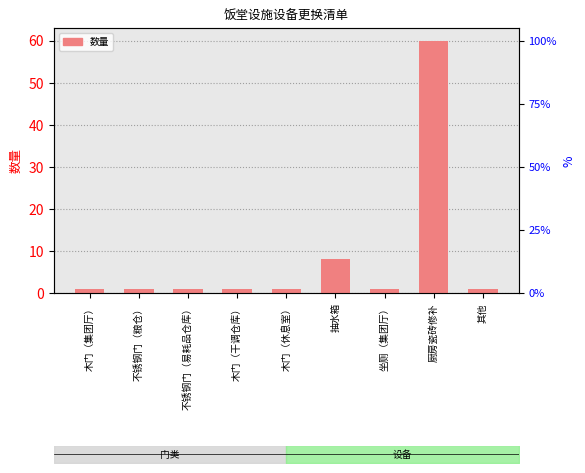

What is the value of the 4th bar from the left?

1